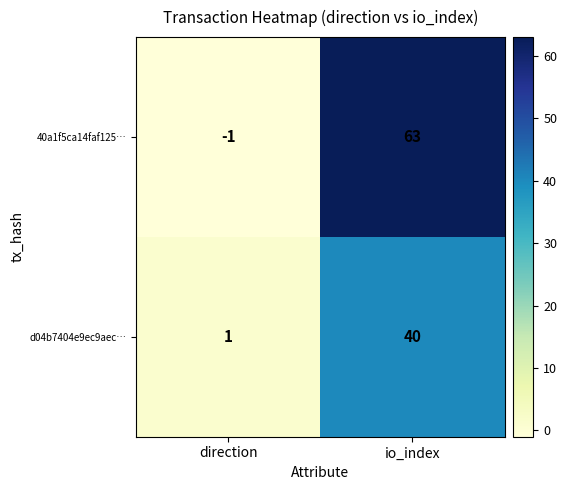

Reading left to right, list all the values displayed in this chart.

40a1f5ca14faf125…: -1	63
d04b7404e9ec9aec…: 1	40